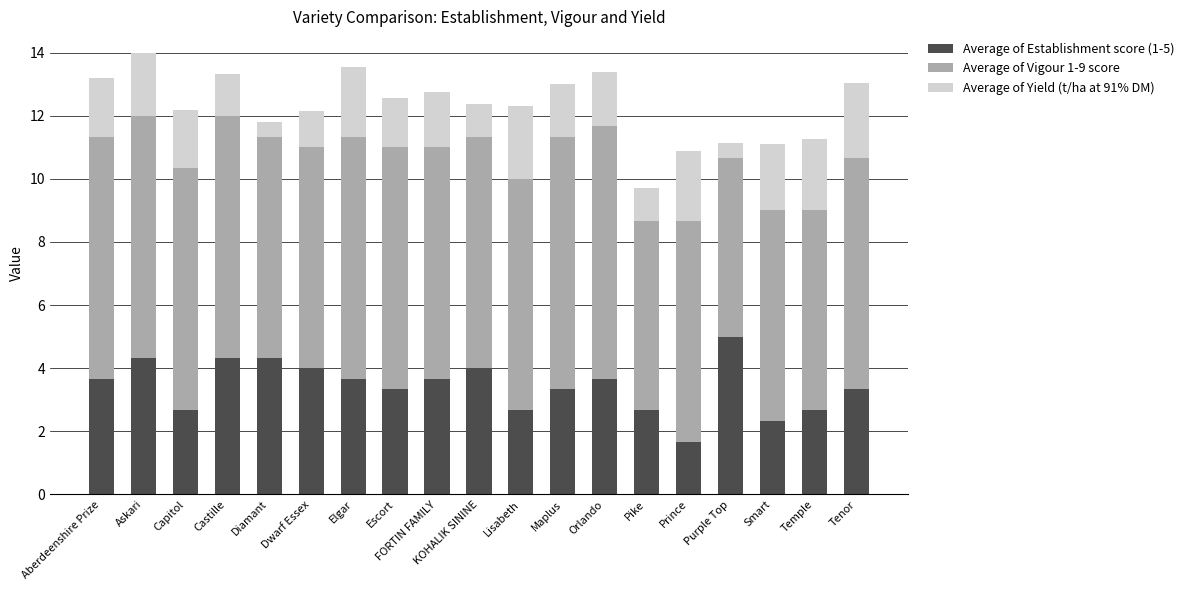

True or false: Average of Establishment score (1-5) has a value of 2.2 at Maplus.

False